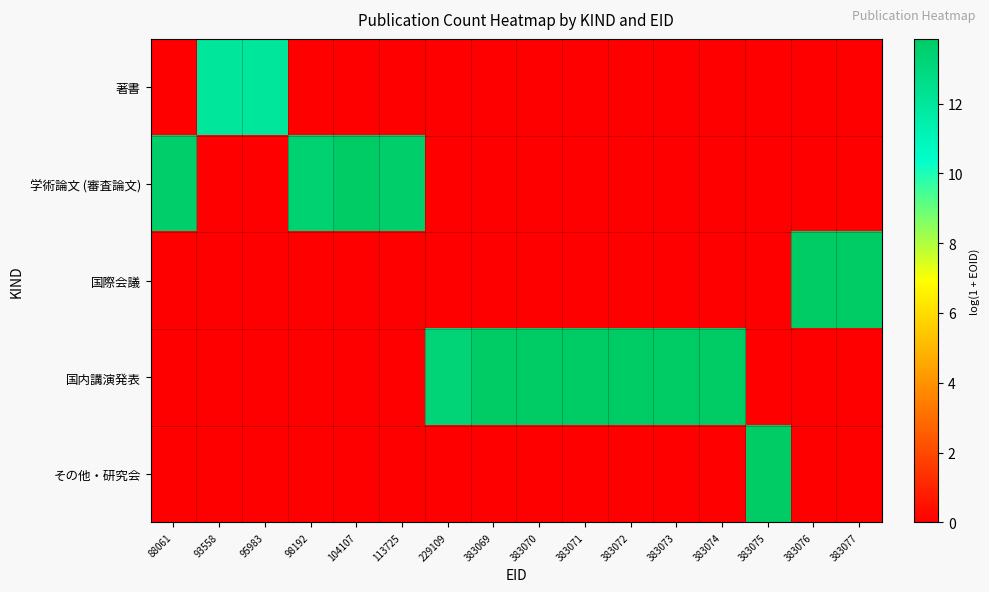

Which label corresponds to the smallest value in the chart?

88061